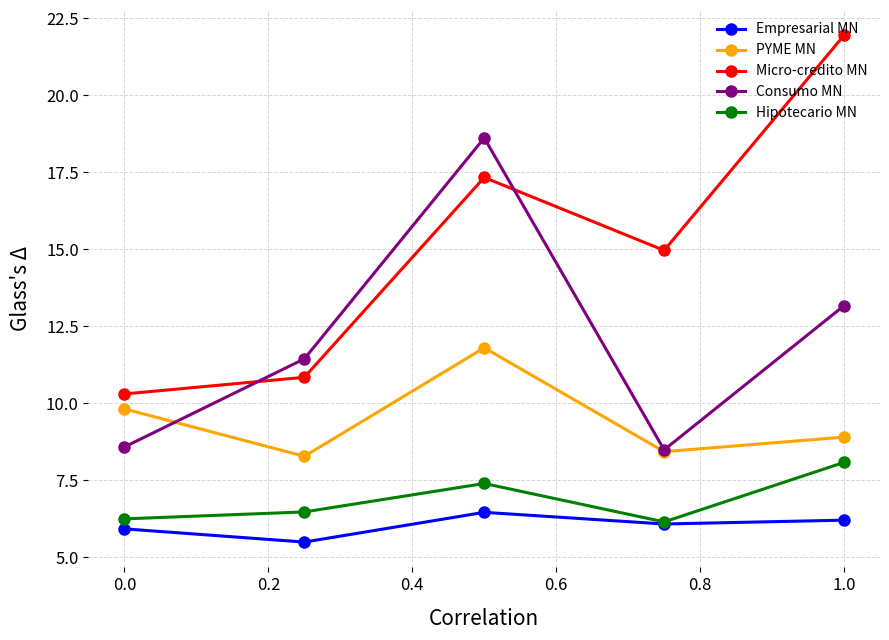

What is the value of the Micro-credito MN point at the 2nd from the left?

10.8